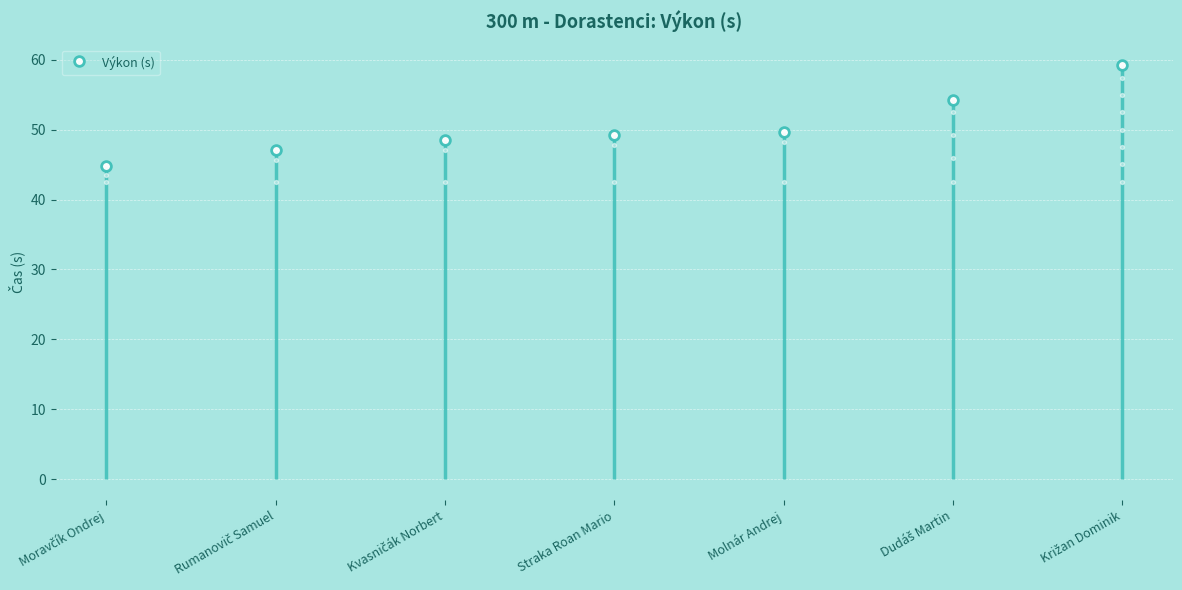

What is the ratio of the value at Dudáš Martin to the value at Rumanovič Samuel?

1.2